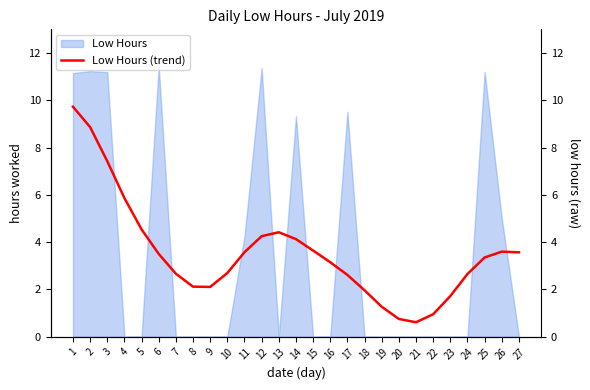

Read the value at 8.

2.1